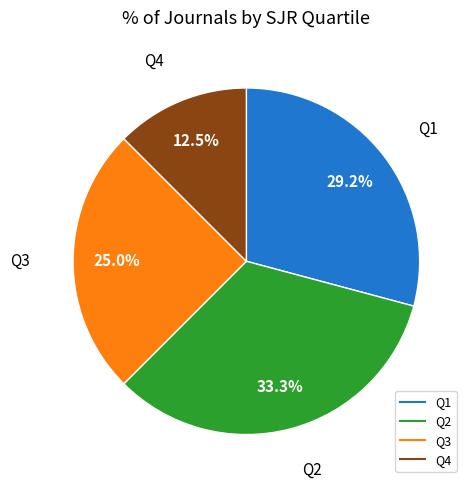

To the nearest percent, what is the difference between the Q4 and Q3 slice percentages?

12%